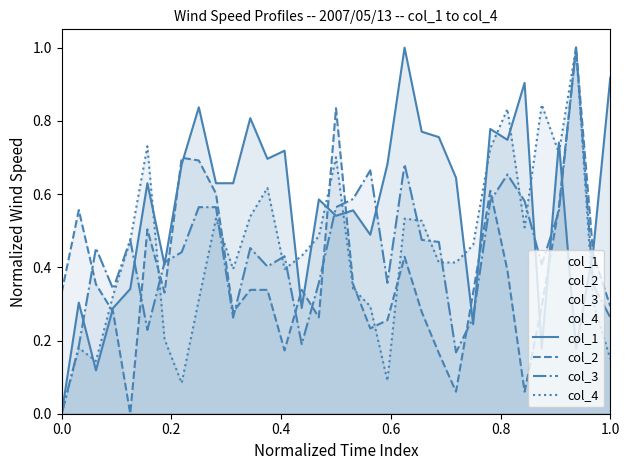

At how many categories does at least one series exceed 0?

33